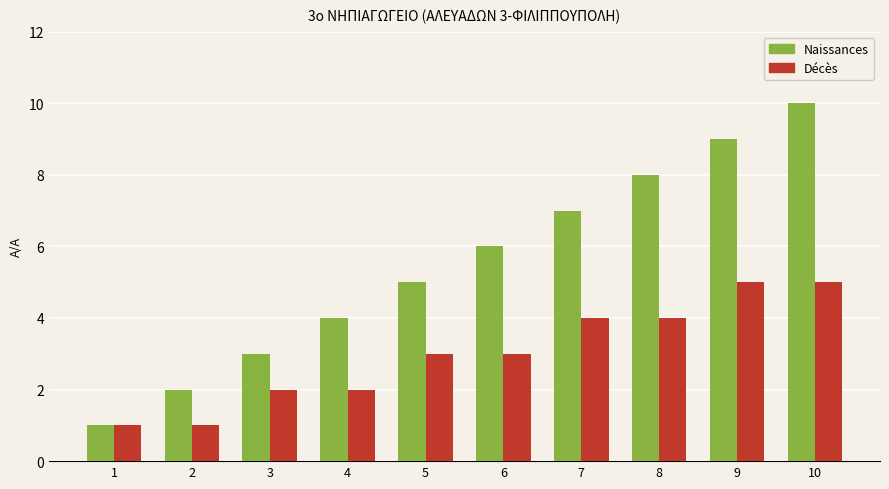

List the series in order of their overall mean, lowest first.

Décès, Naissances